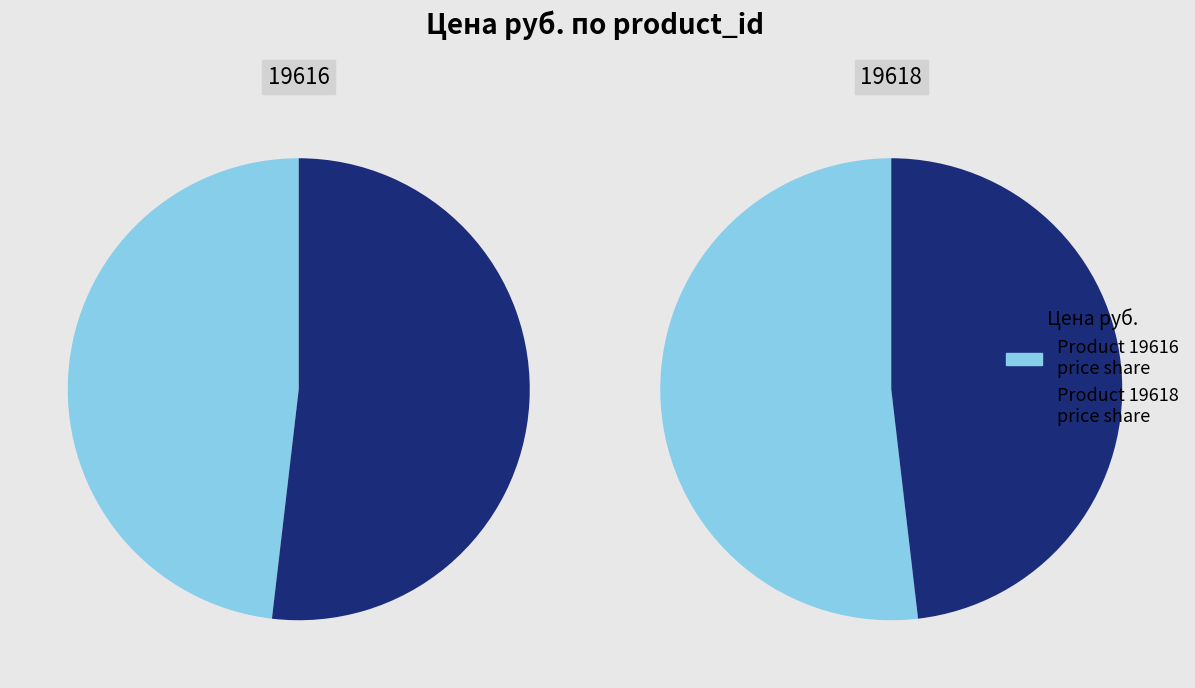

To the nearest percent, what is the average slice percentage?

50%